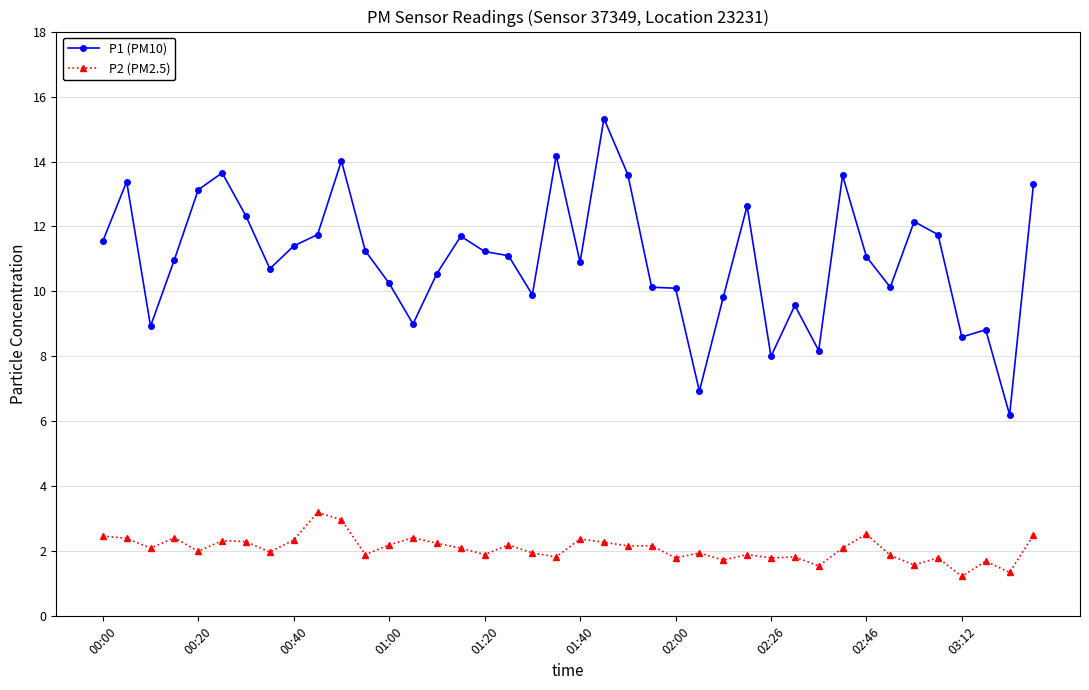

What is the highest value of the P2 (PM2.5) series?

3.2